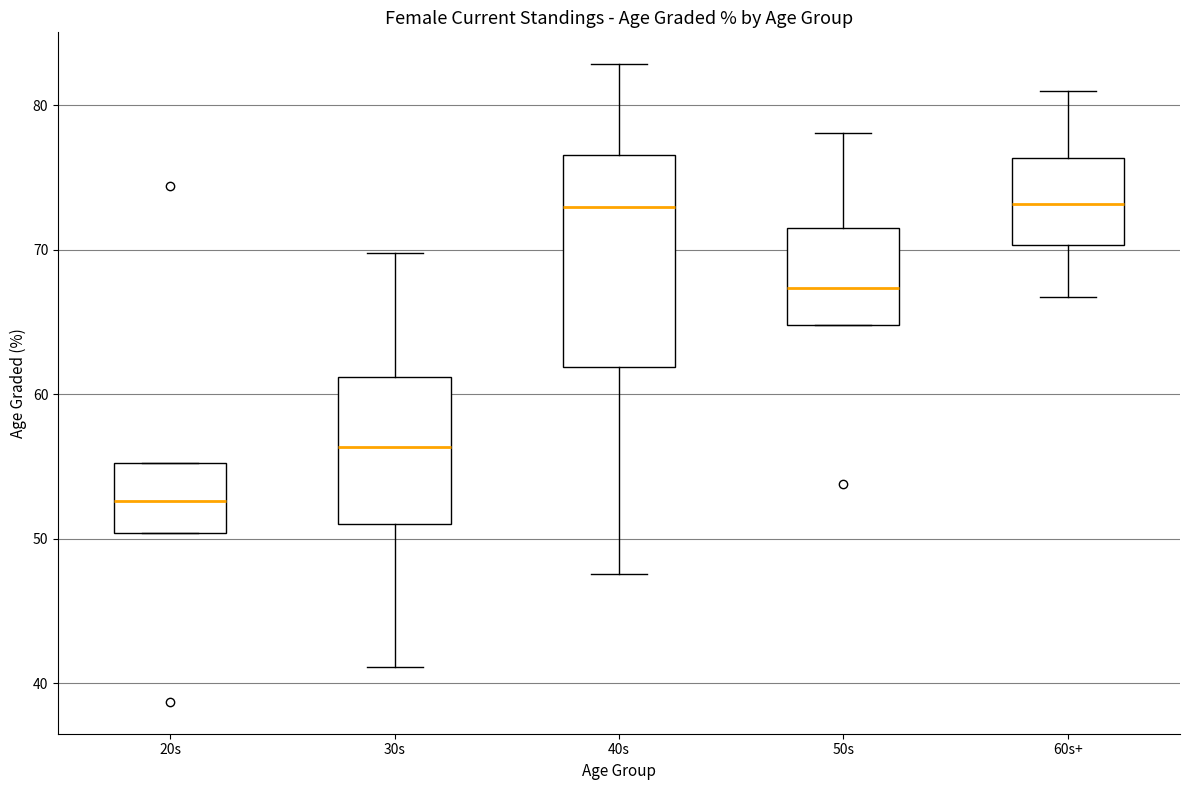

Which box is the tallest, from its lower edge to its upper edge?

40s